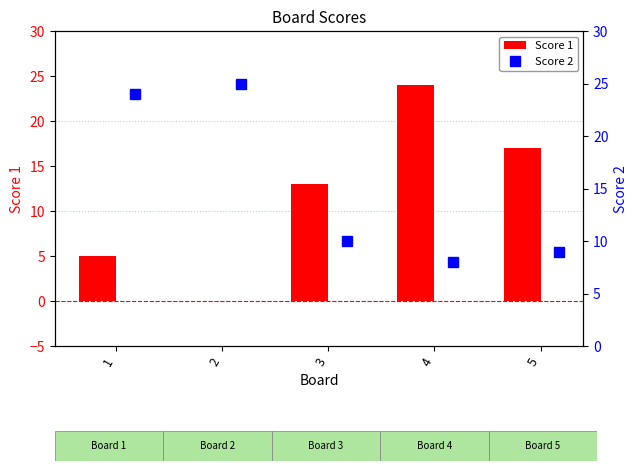

What are all the series names shown in the legend?

Score 1, Score 2